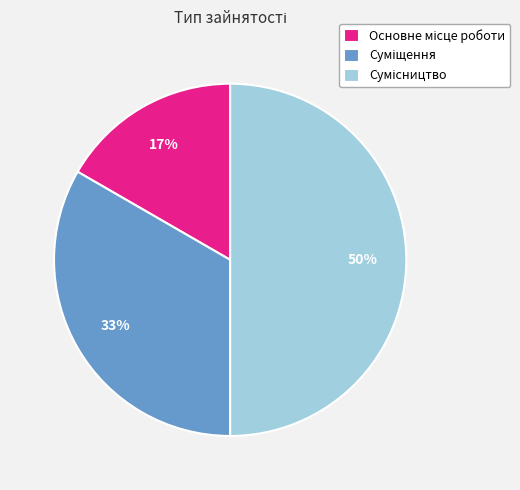

Count the number of slices in the pie.

3